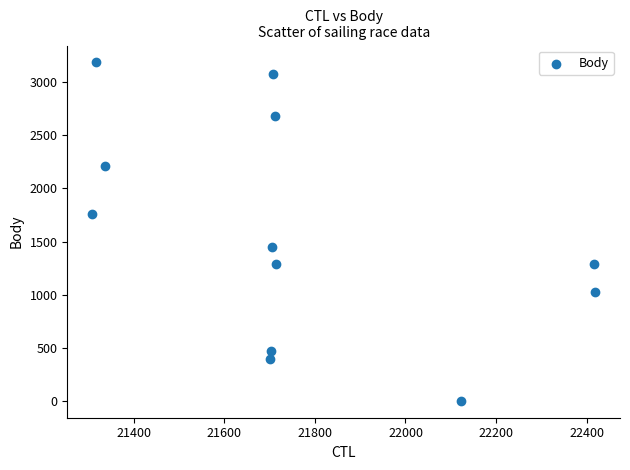

What is the average Y value?

1570